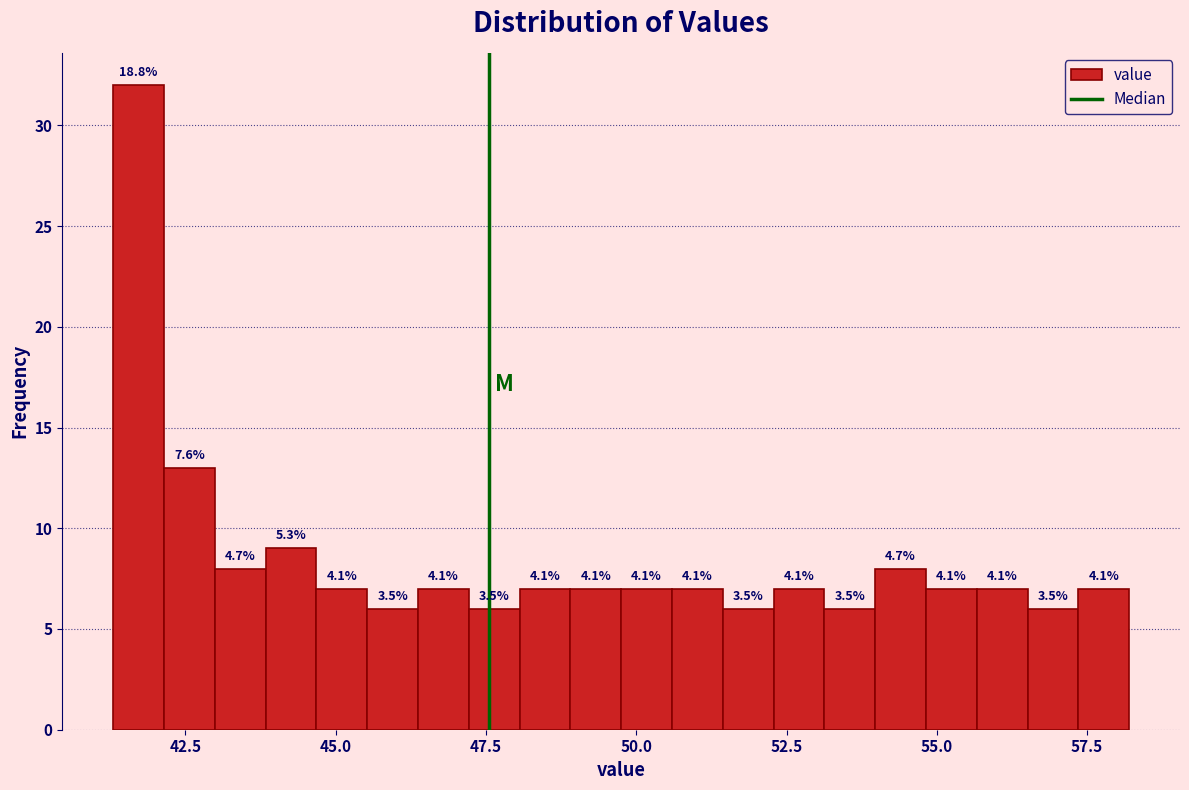

Read against the x-axis, roughly where is the centre of the tallest bar?

41.5